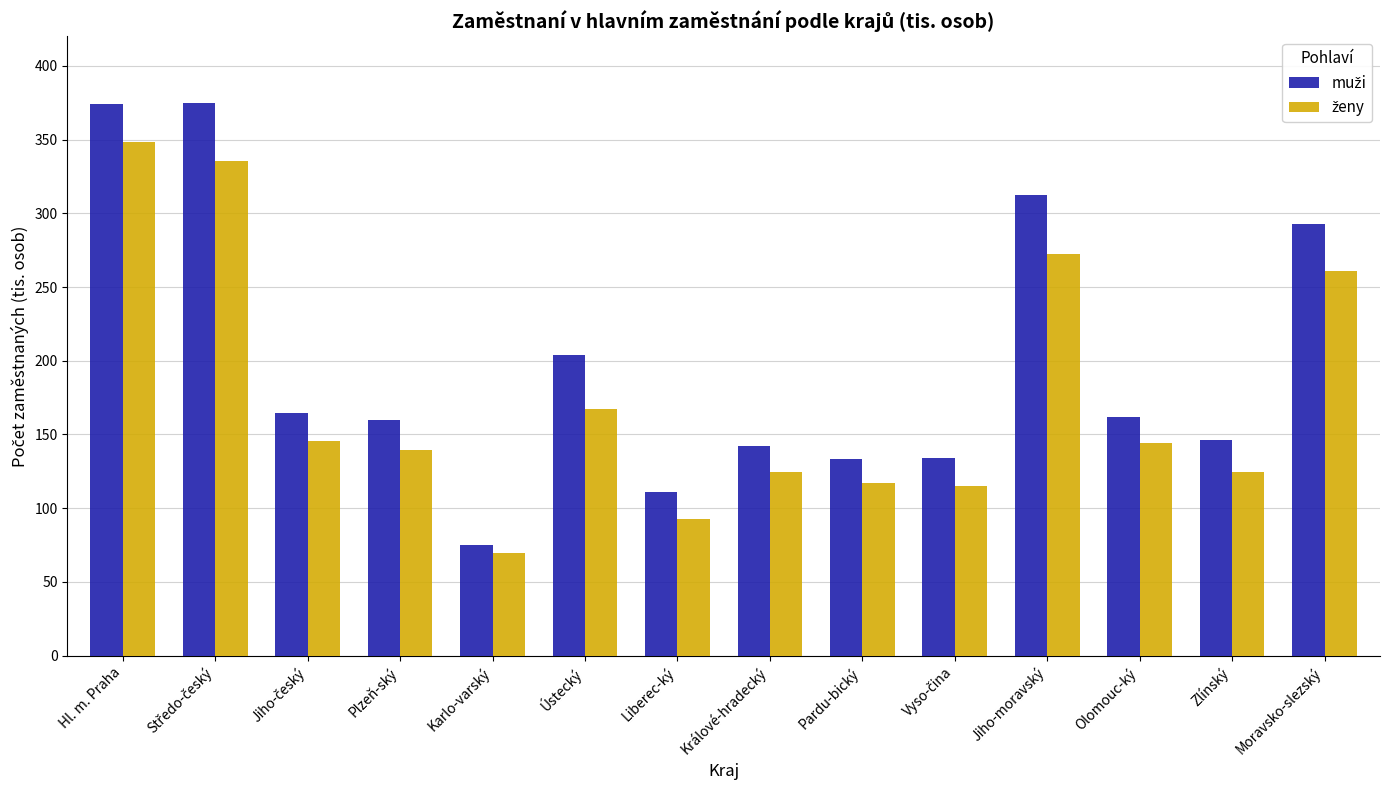

Are the bars grouped side by side (vs. stacked)?

Yes